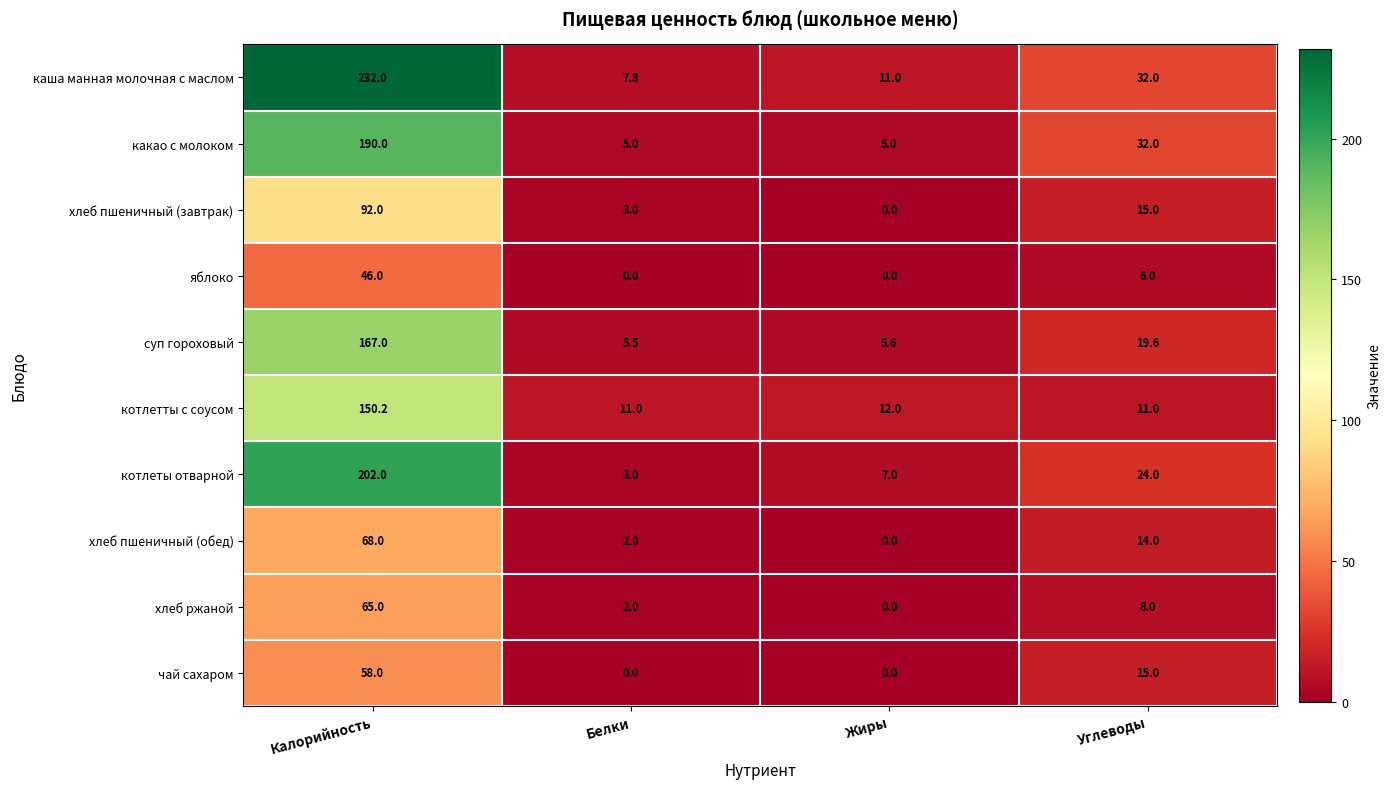

True or false: хлеб пшеничный (обед) has a value of 33.4 at Жиры.

False